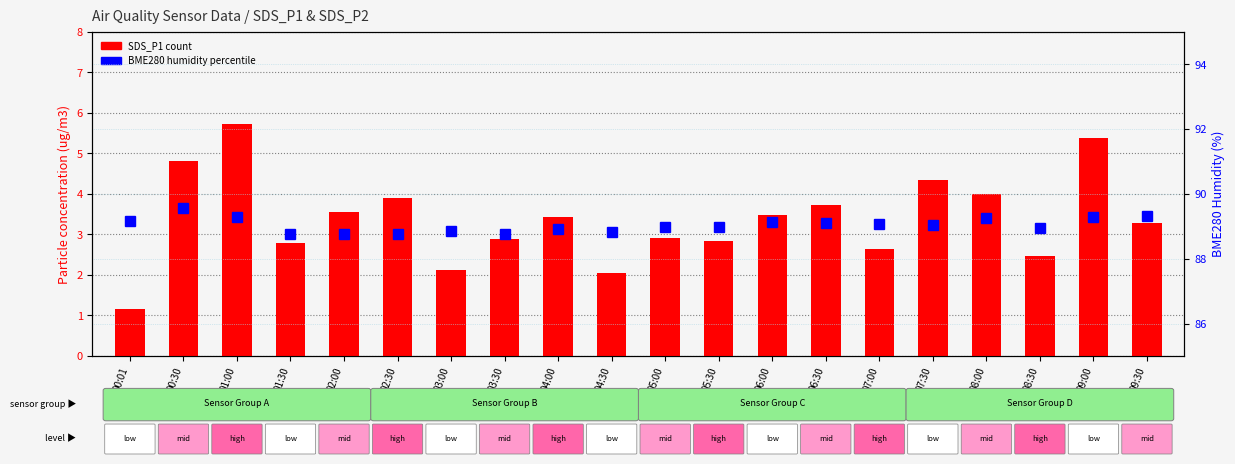

Which series has the largest total across all categories?

BME280 Humidity